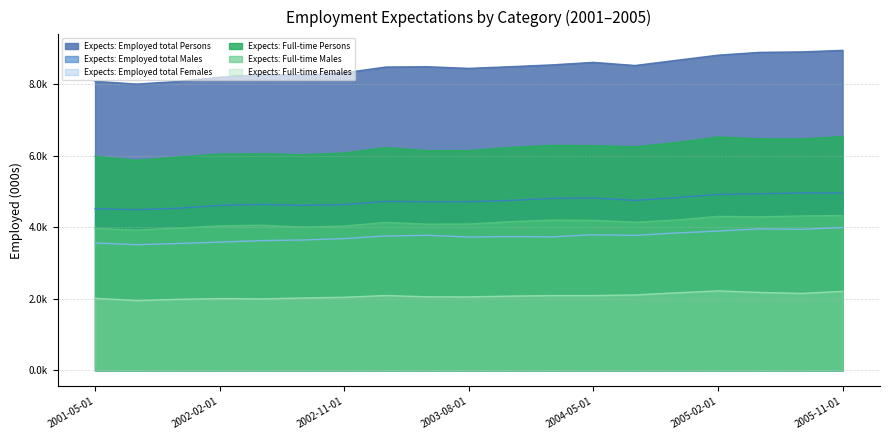

Where is the first local maximum for Expects: Employed total Females?

2003-05-01